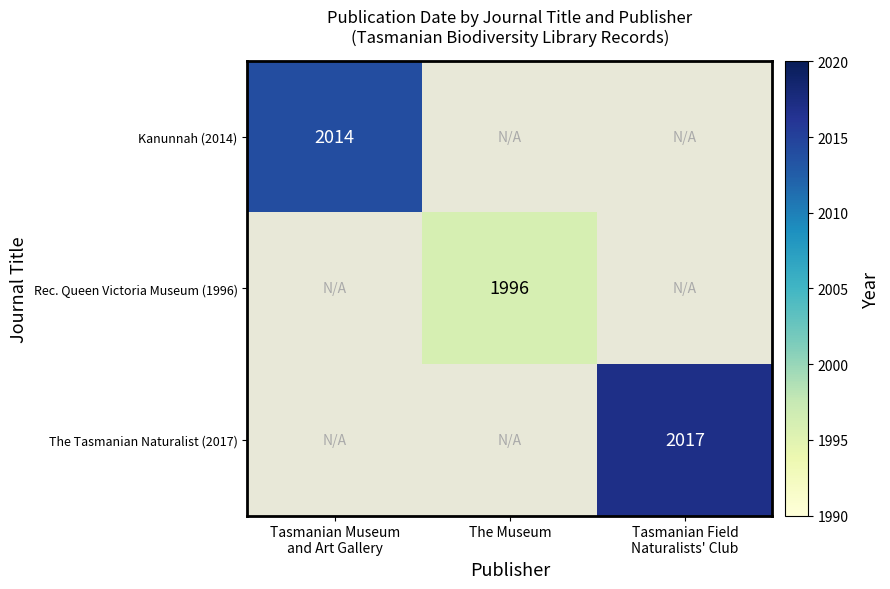

Is it true that Rec. Queen Victoria Museum (1996) equals 3434 at The Museum?

False